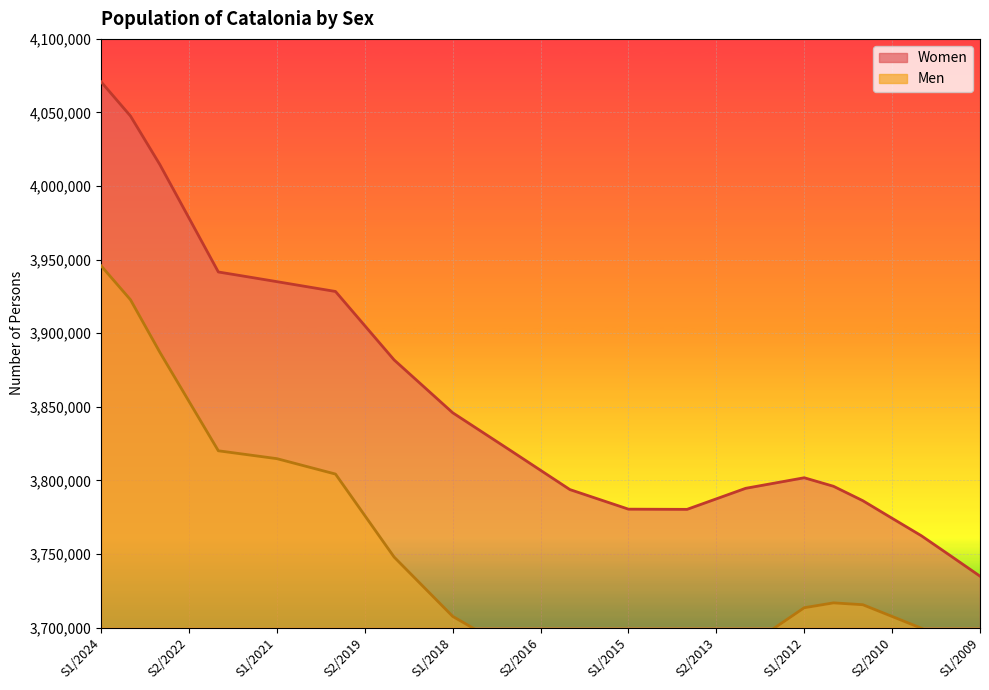

How many lines are shown in the chart?

2